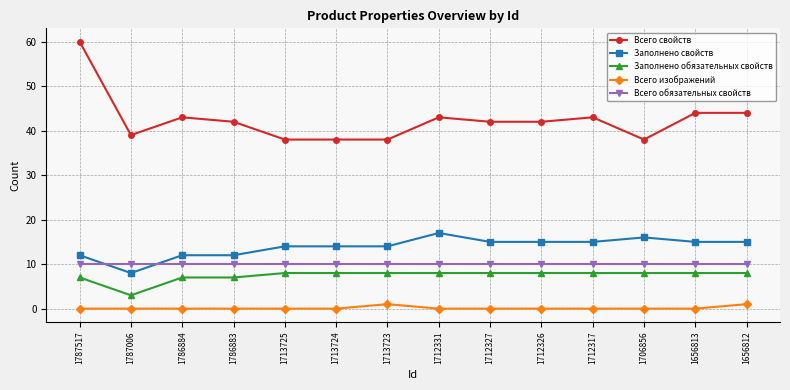

Which category has the highest value across all series?

1787517